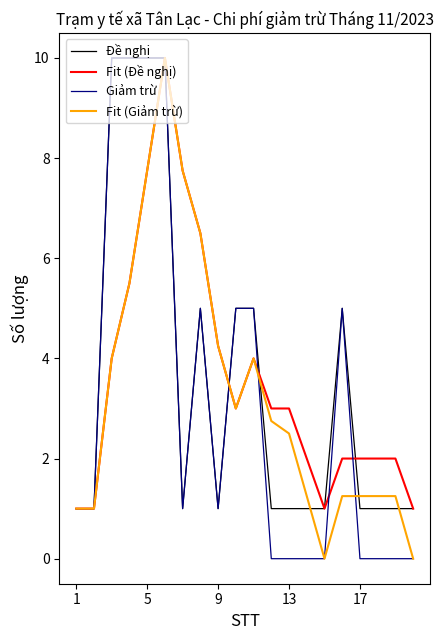

What is the lowest value of the Fit (Đề nghị) series?

1.0